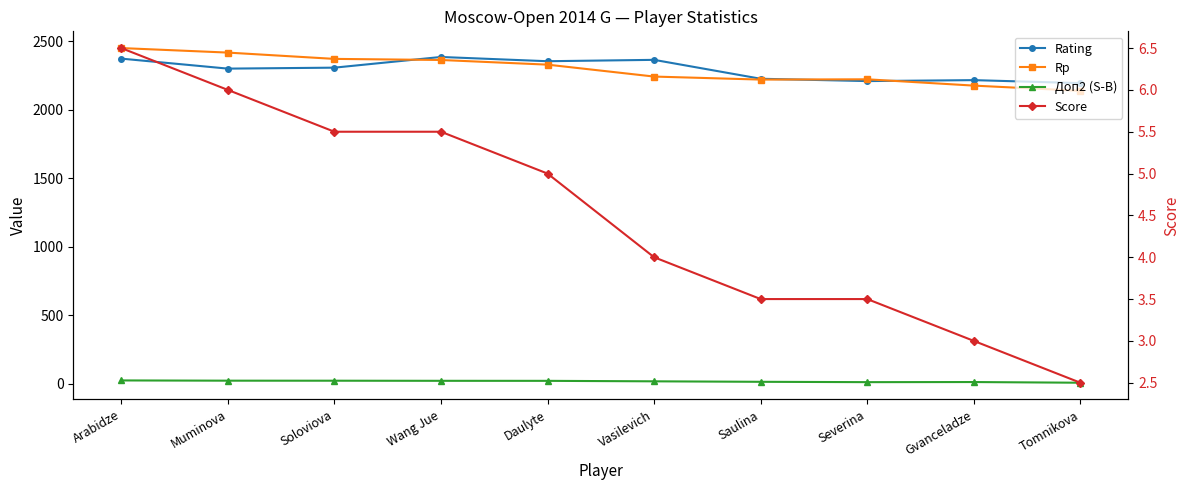

What is the label of the 2nd point from the left?

Muminova